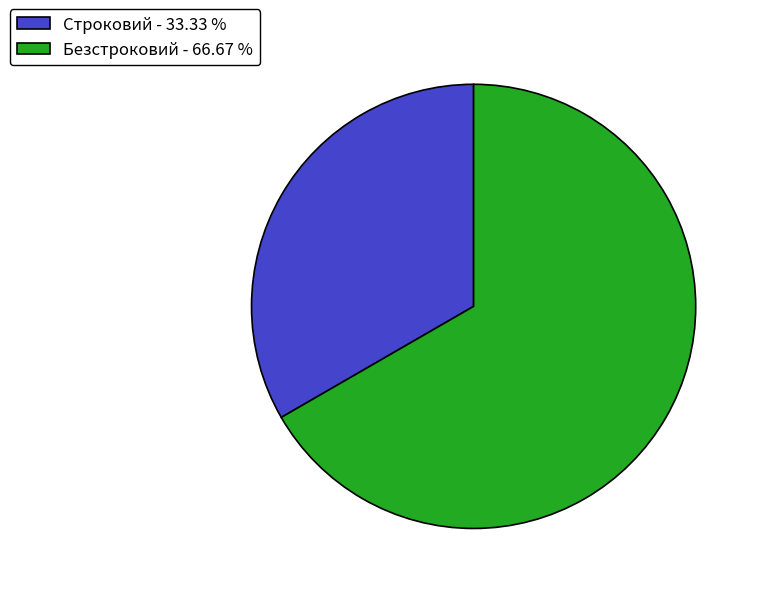

What is the ratio of the value at Строковий to the value at Безстроковий?

0.5